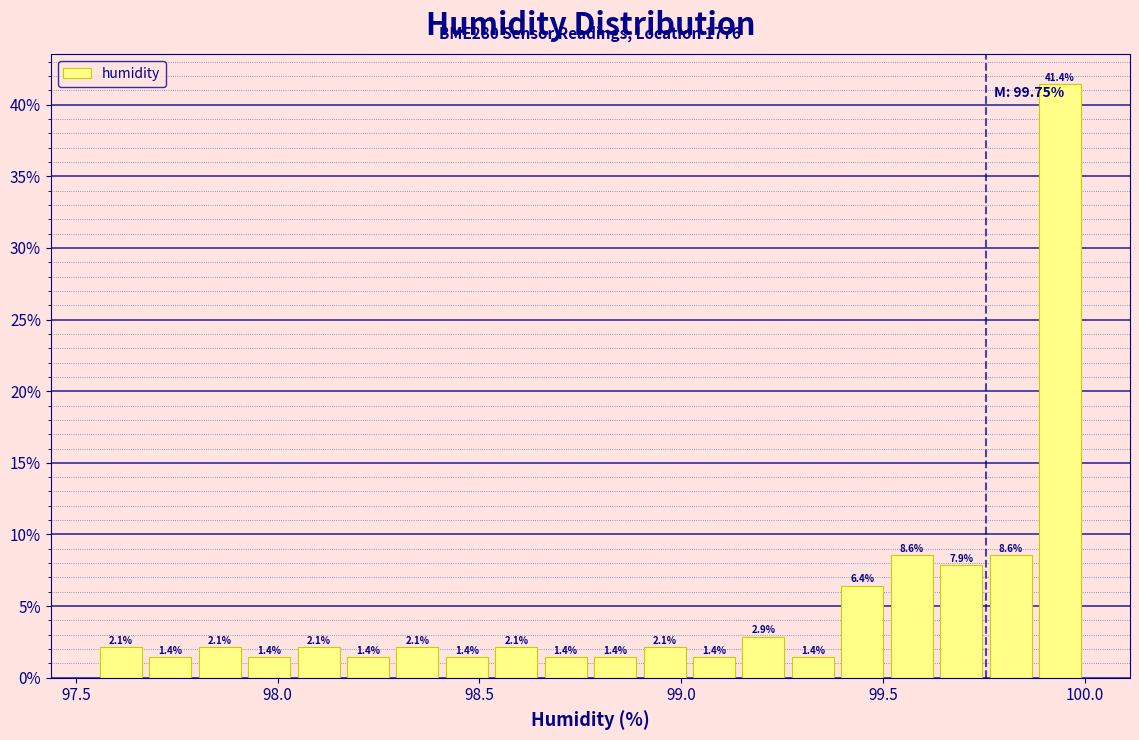

Read against the x-axis, roughly where is the centre of the tallest bar?

99.95